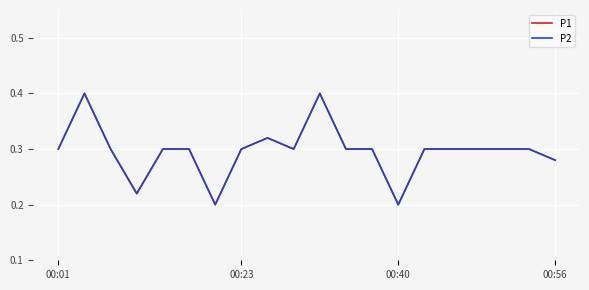

Is this an area chart (filled region under the line)?

No